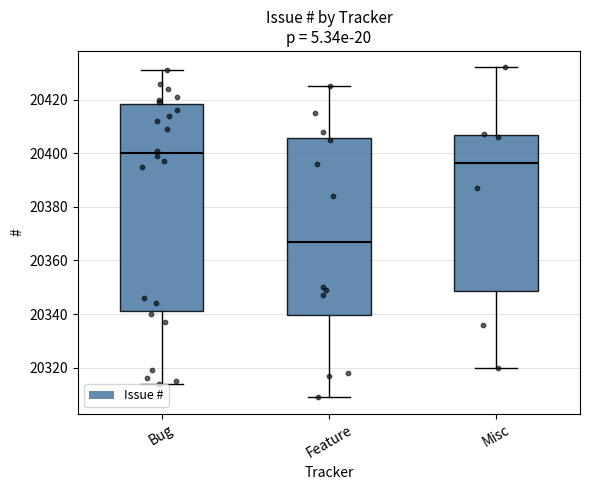

Which box's median line is the highest?

Bug